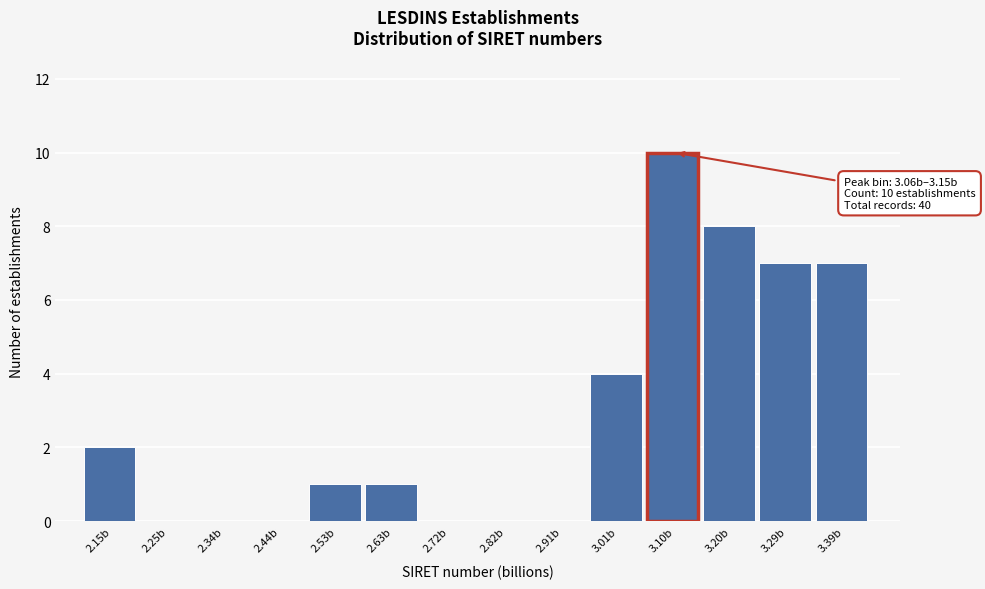

Which range on the x-axis has the tallest bar?

3.06 to 3.15